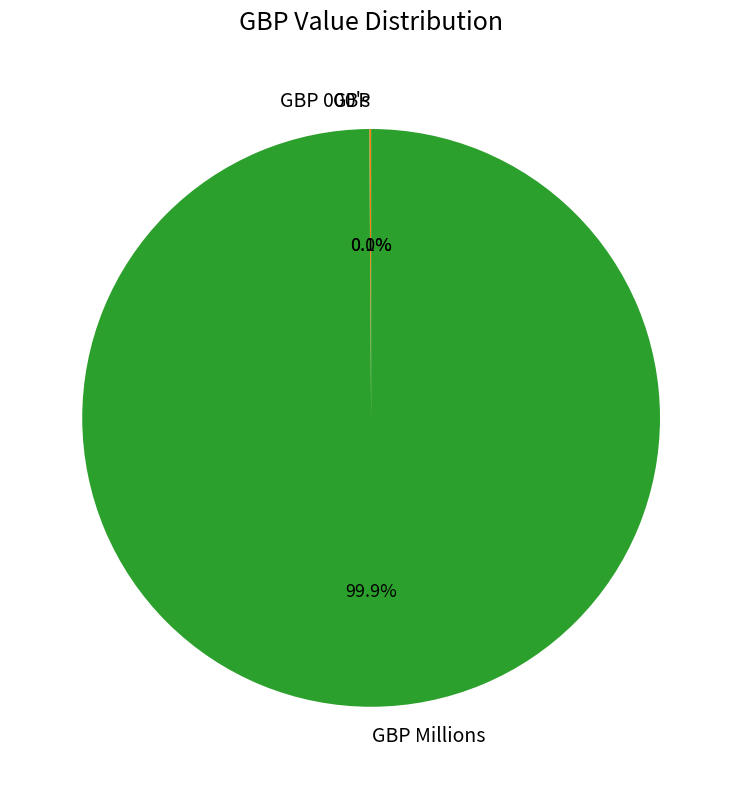

Is there any slice that represents more than half of the pie?

Yes